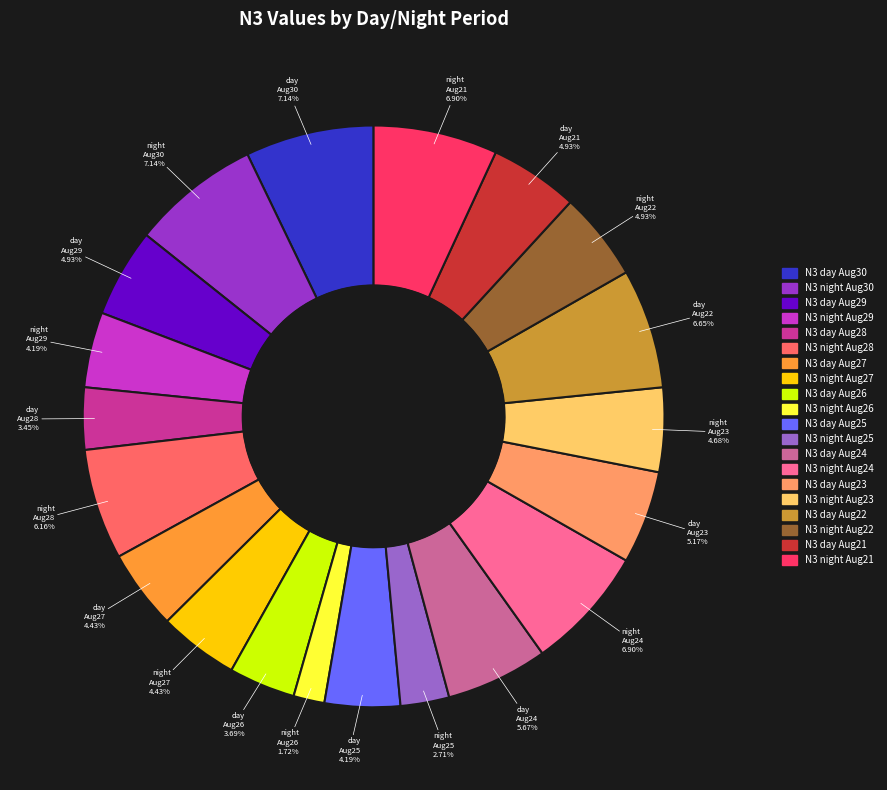

Which category has the smallest portion of the pie?

N3 night Aug26